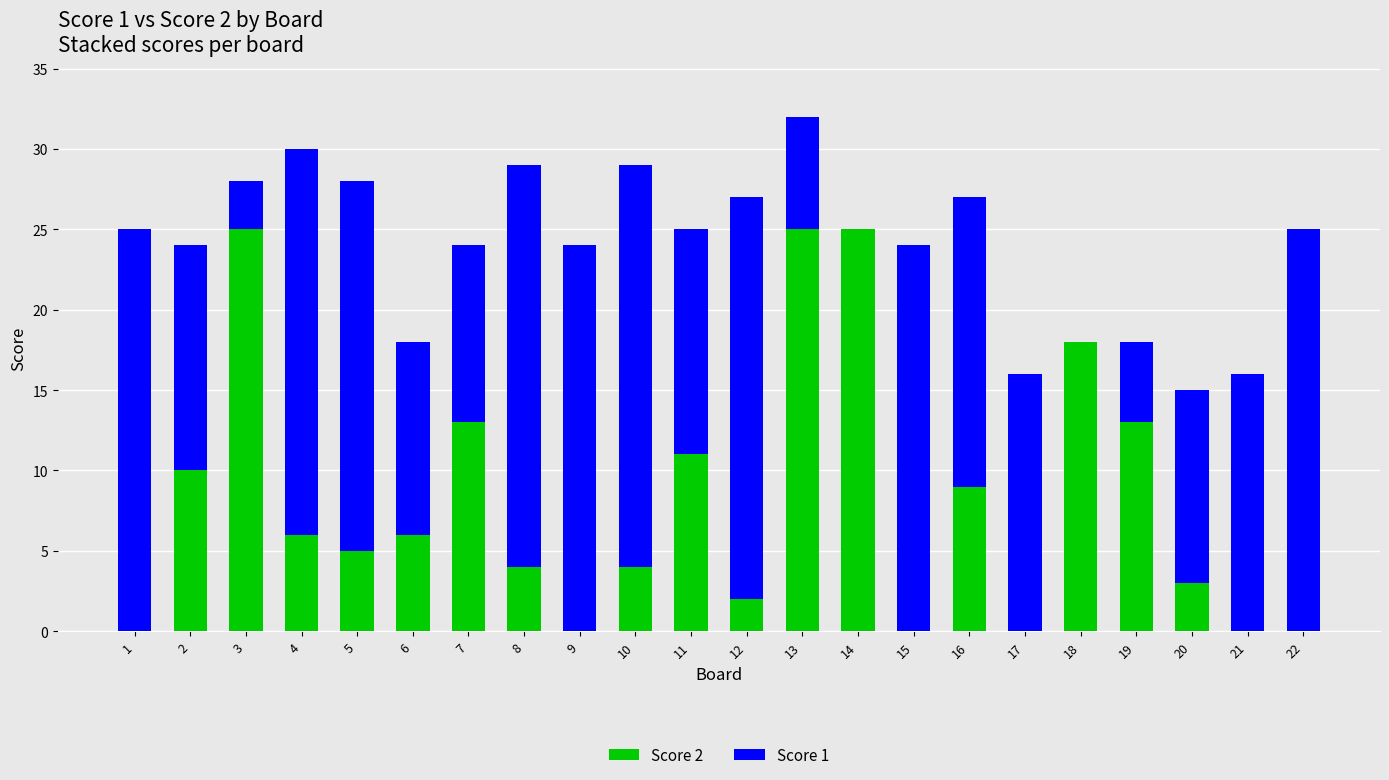

The value of Score 2 at 1 is 0. True or false?

True